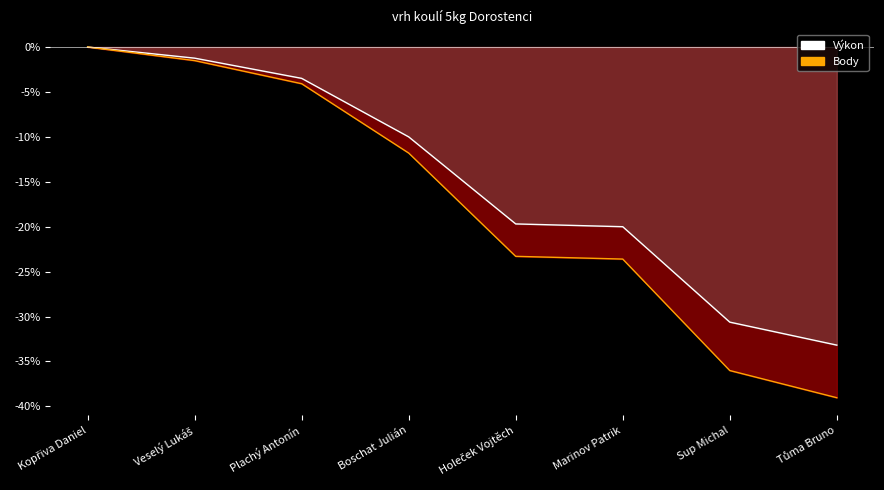

Which series changed the most between Kopřiva Daniel and Marinov Patrik?

Body (line)